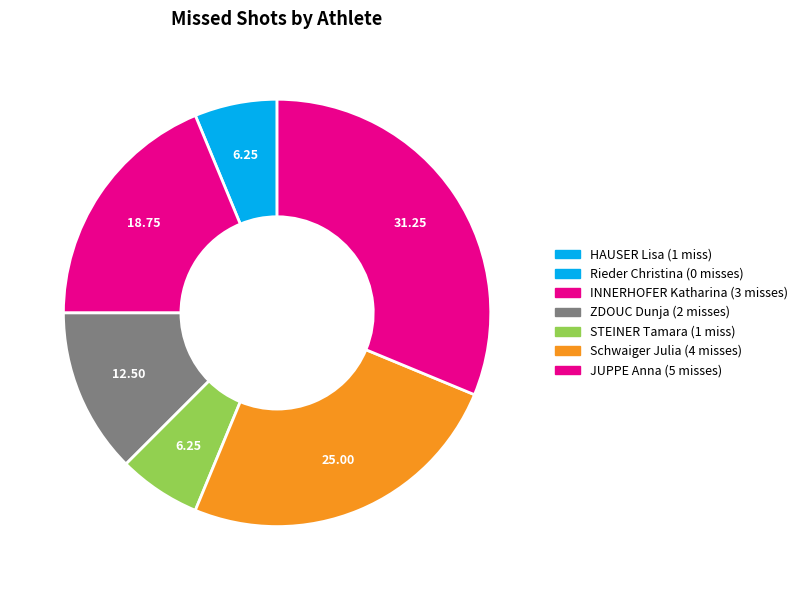

To the nearest percent, what is the average slice percentage?

14%